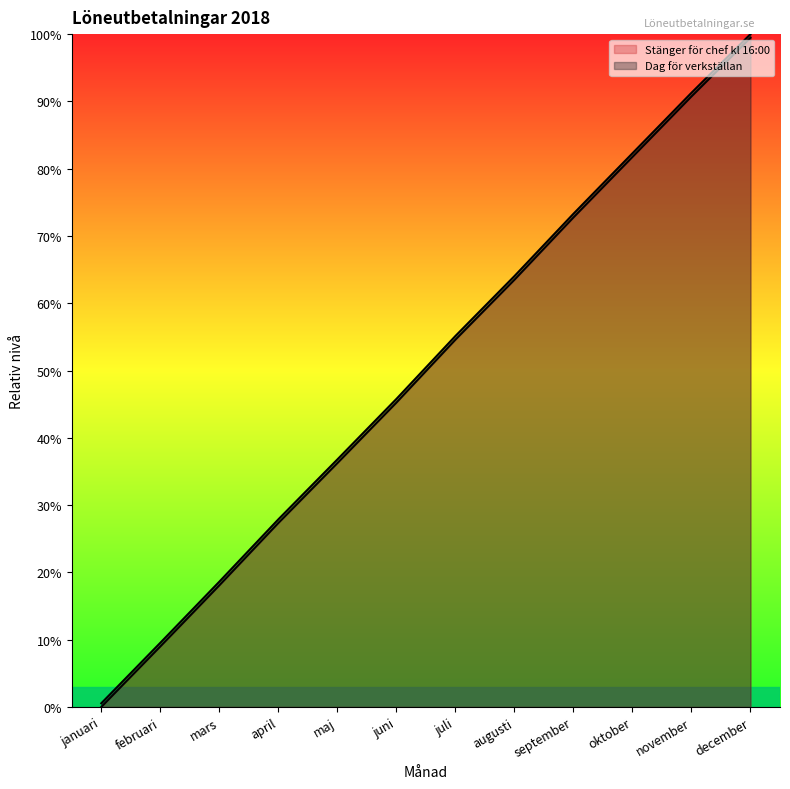

How many data points in Stänger för chef kl 16:00 are above 54?

6